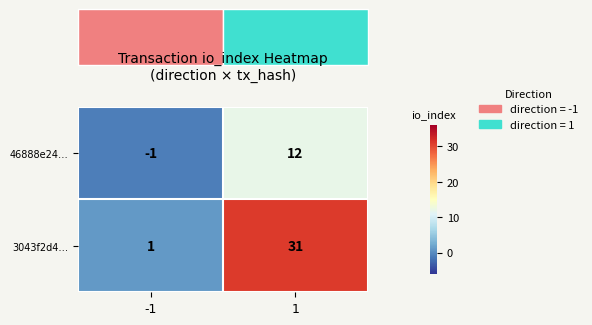

Is it true that 46888e24… equals -2 at -1?

False